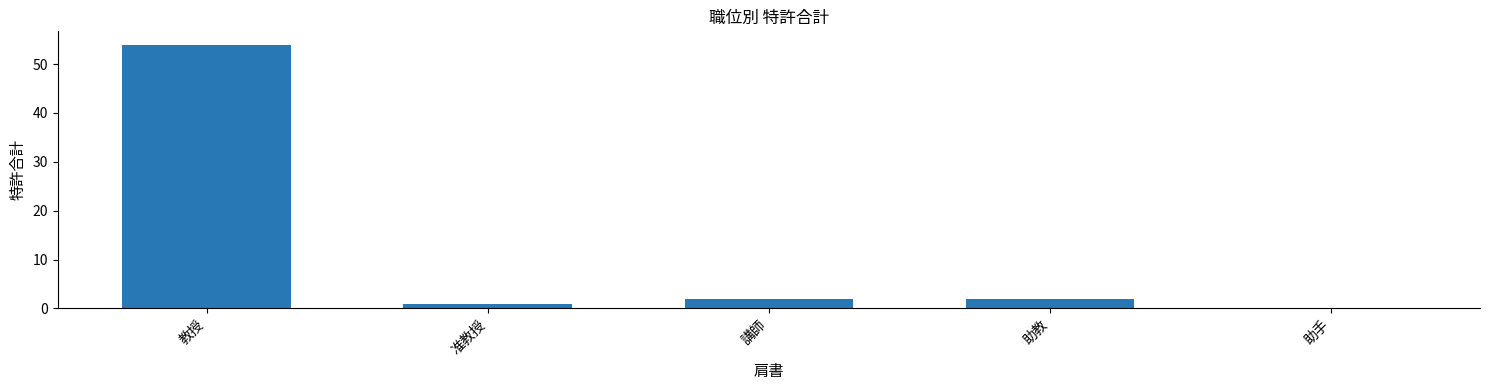

How many positive values are there?

4